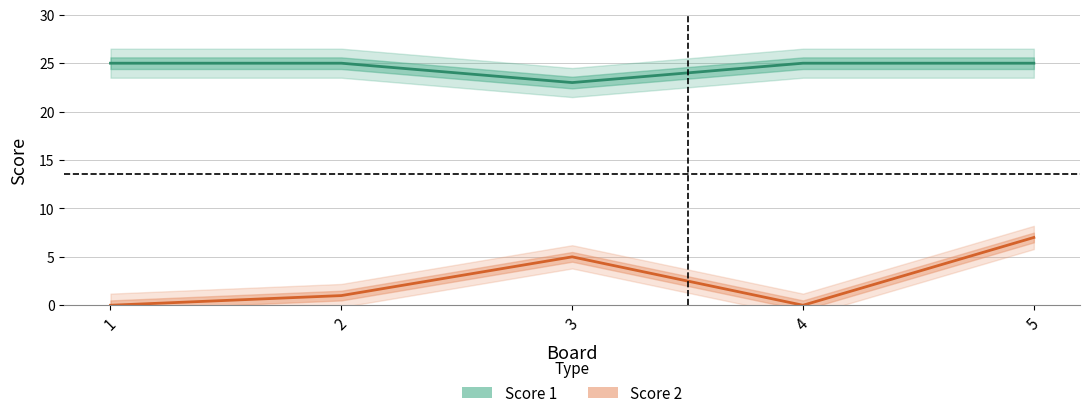

At which label is Score 1 closest to 24?

1